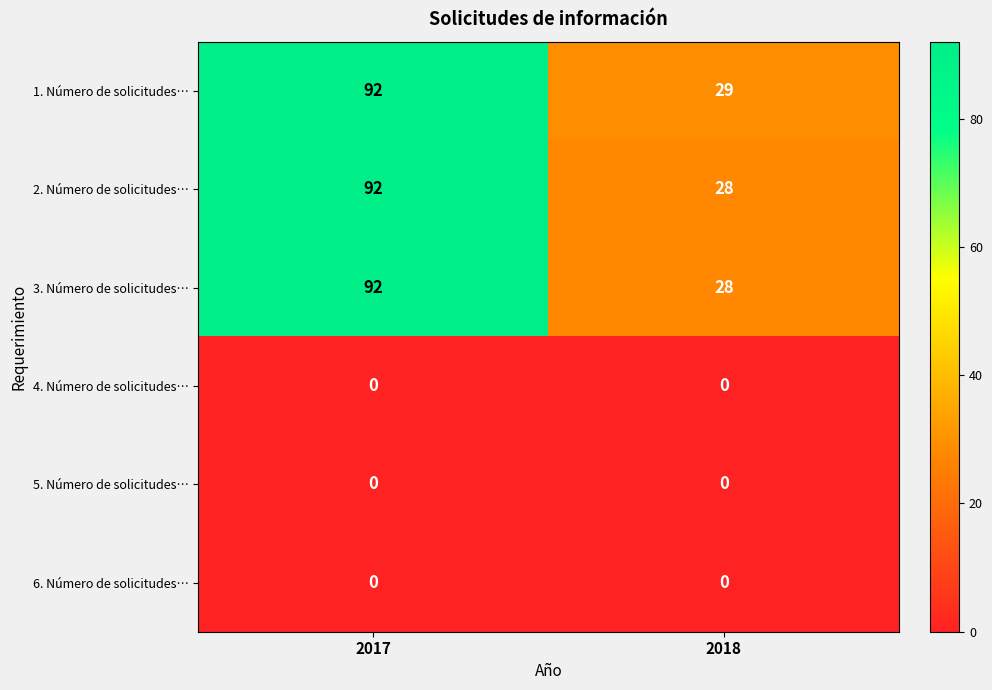

Where is 1. Número de solicitudes… nearest to the value 60?

2018